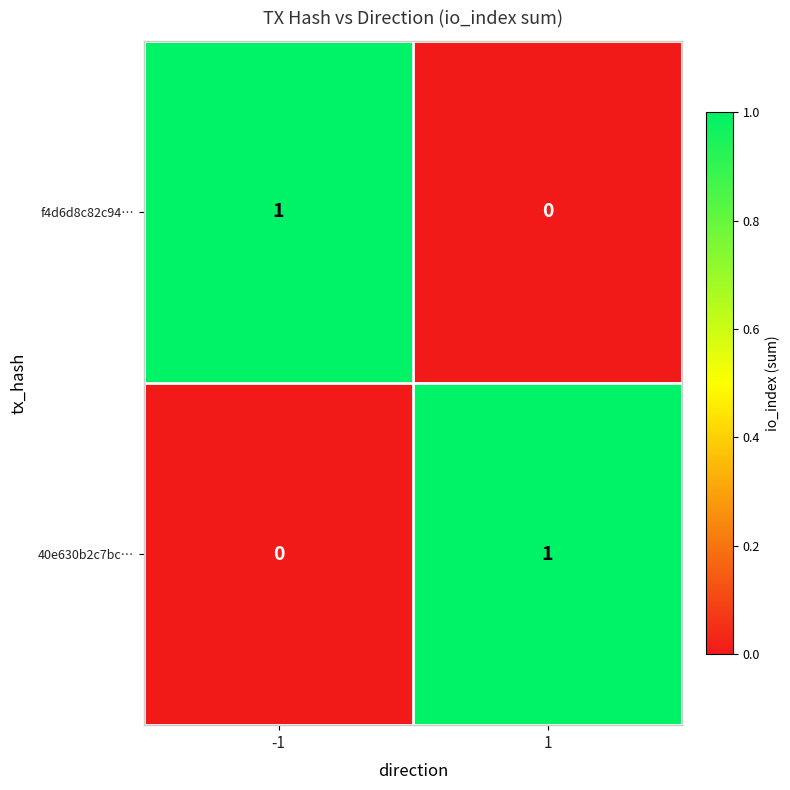

Reading left to right, list all the values displayed in this chart.

f4d6d8c82c94…: 1	0
40e630b2c7bc…: 0	1